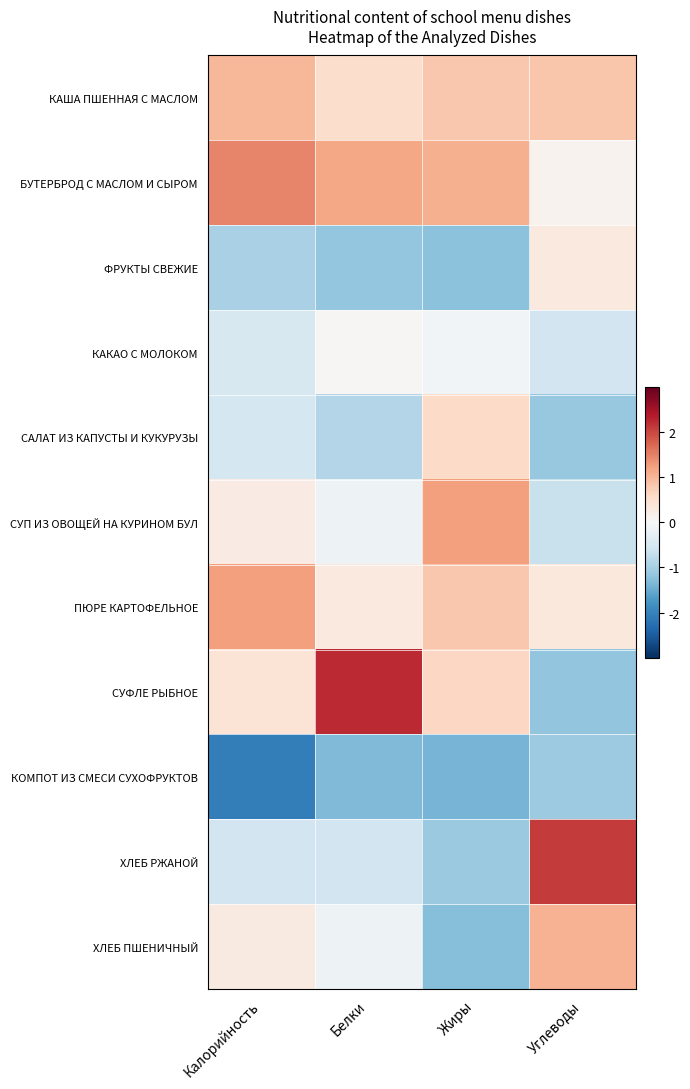

At how many categories does at least one series exceed 1?

4